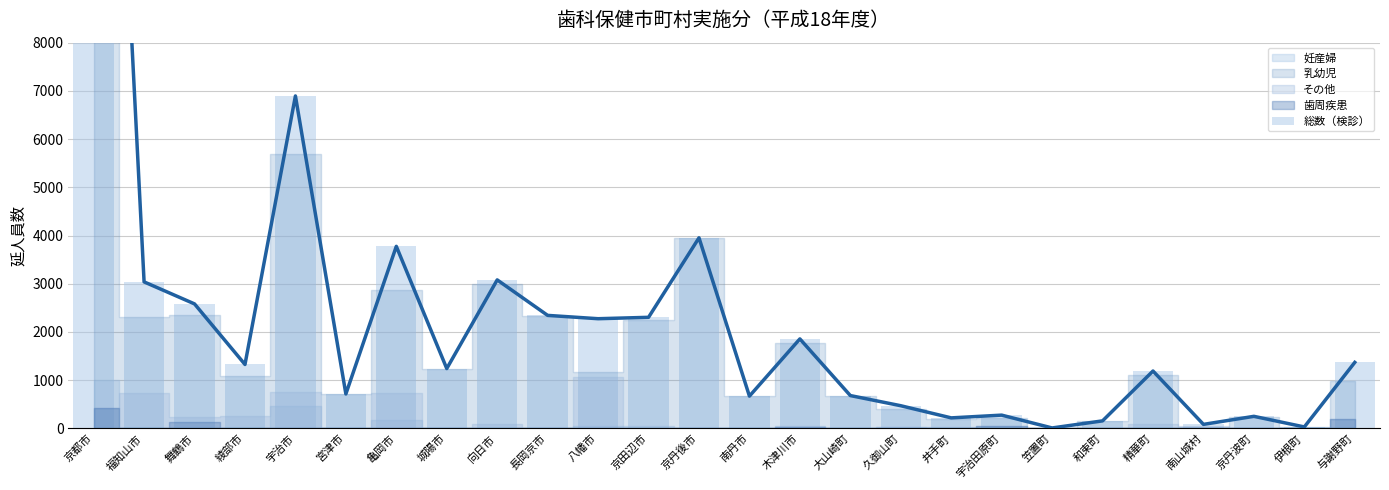

What is the ratio of the value at 宇治田原町 to the value at 与謝野町?

0.2